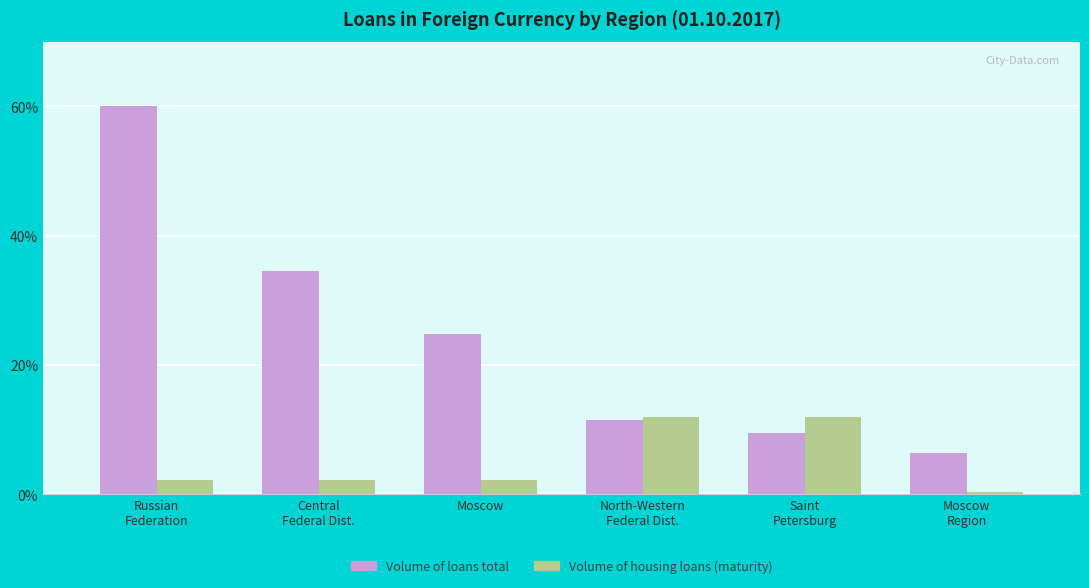

What is the total value across all series at Moscow?

27.0